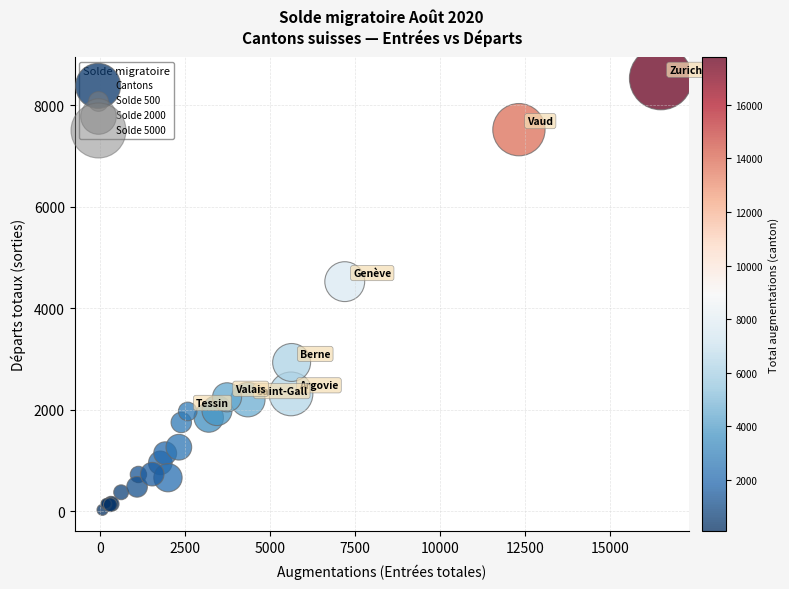

What Y value in the scatter plot is closest to 4281?

4527